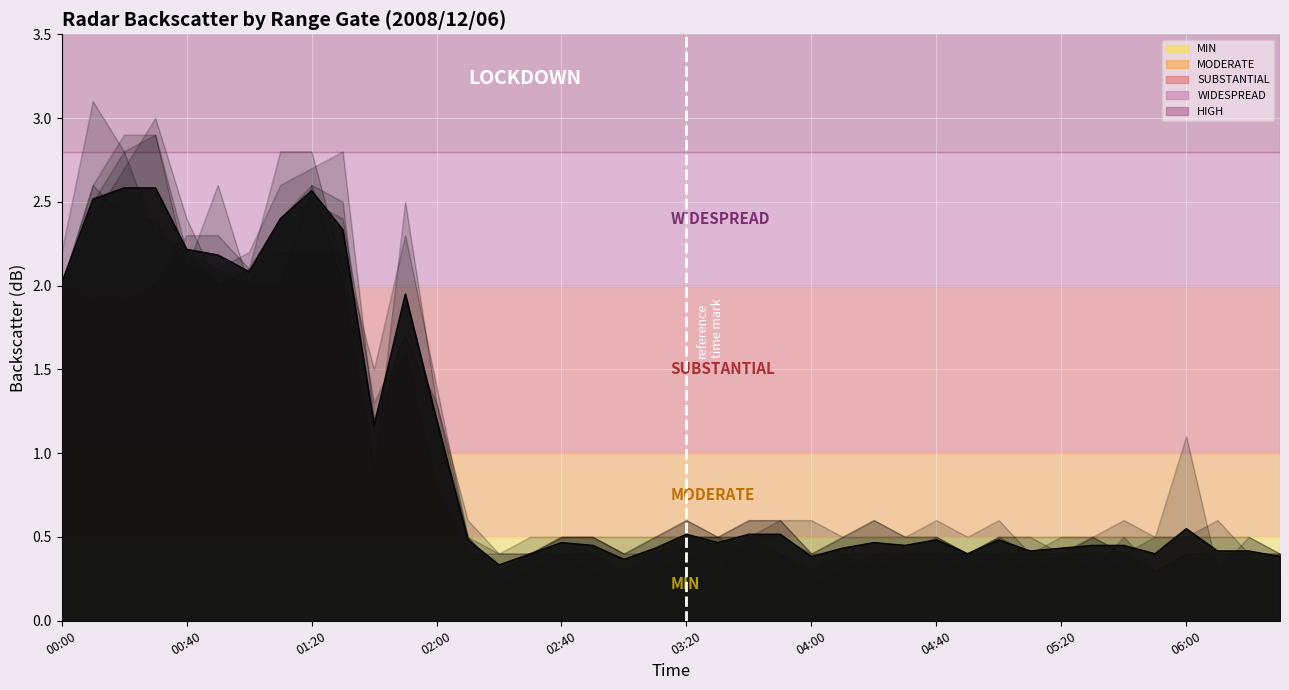

What is the lowest value of the col_21 series?

0.3